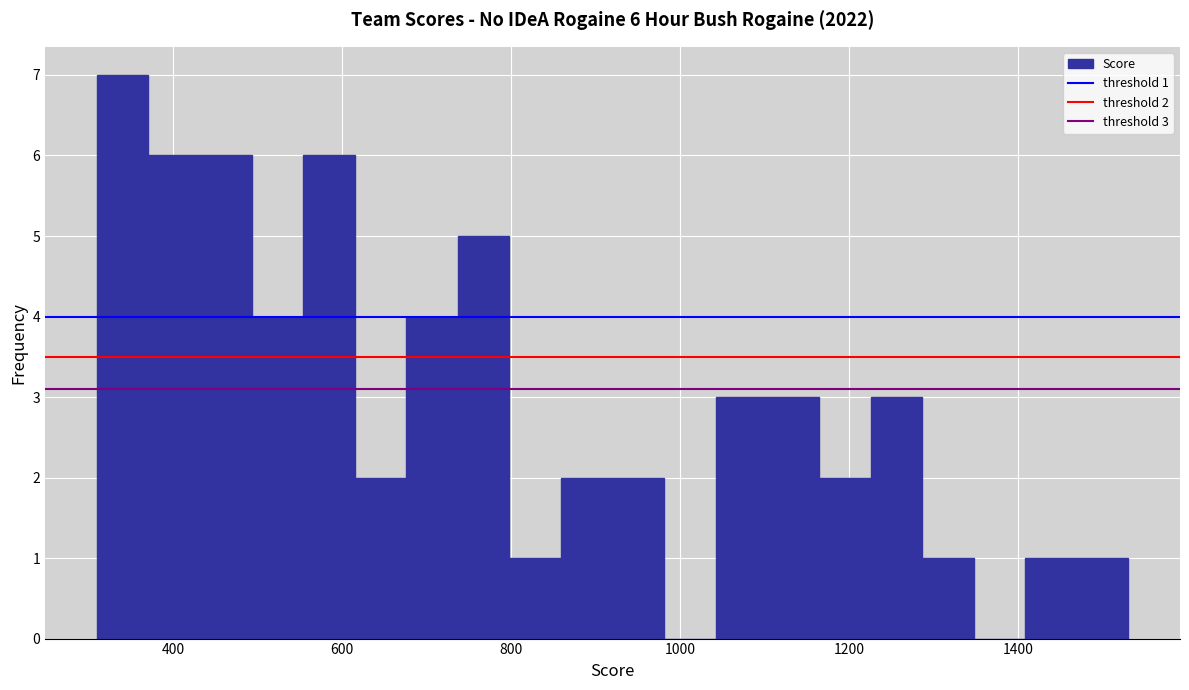

Around what value on the x-axis is the tallest bar? Give the approximate position of its centre, as read against the axis.

340